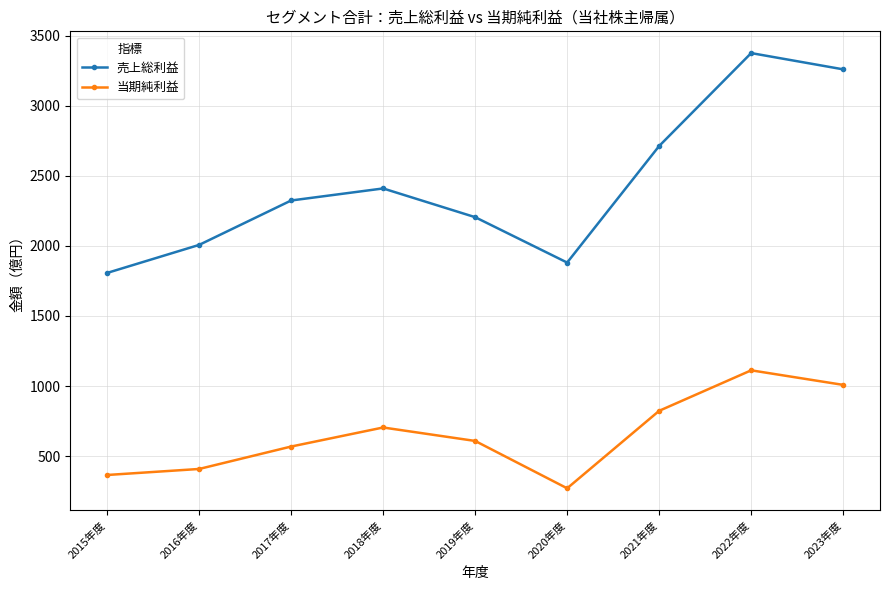

Reading left to right, list all the values displayed in this chart.

売上総利益: 1807	2007	2324	2410	2205	1881	2713	3376	3260
当期純利益: 365	408	568	704	608	270	823	1112	1008